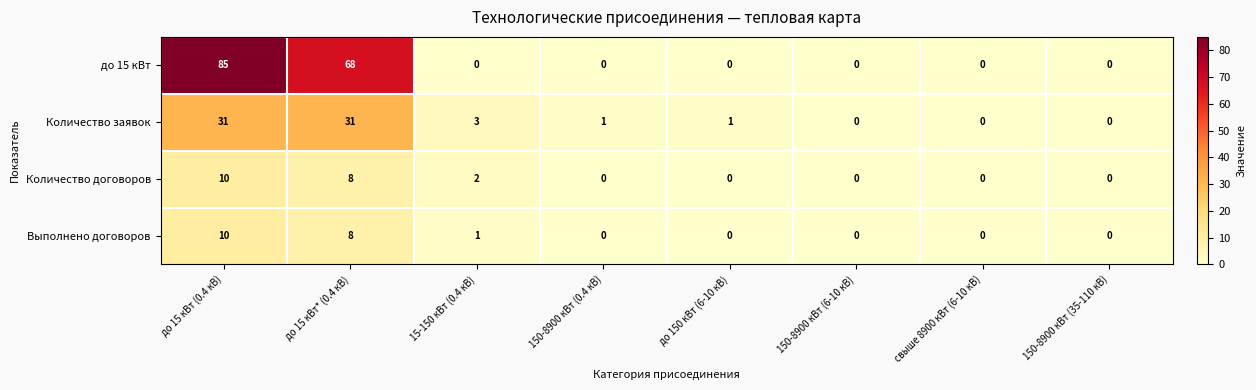

The Выполнено договоров series shows 0 at 150-8900 кВт (0.4 кВ). True or false?

True